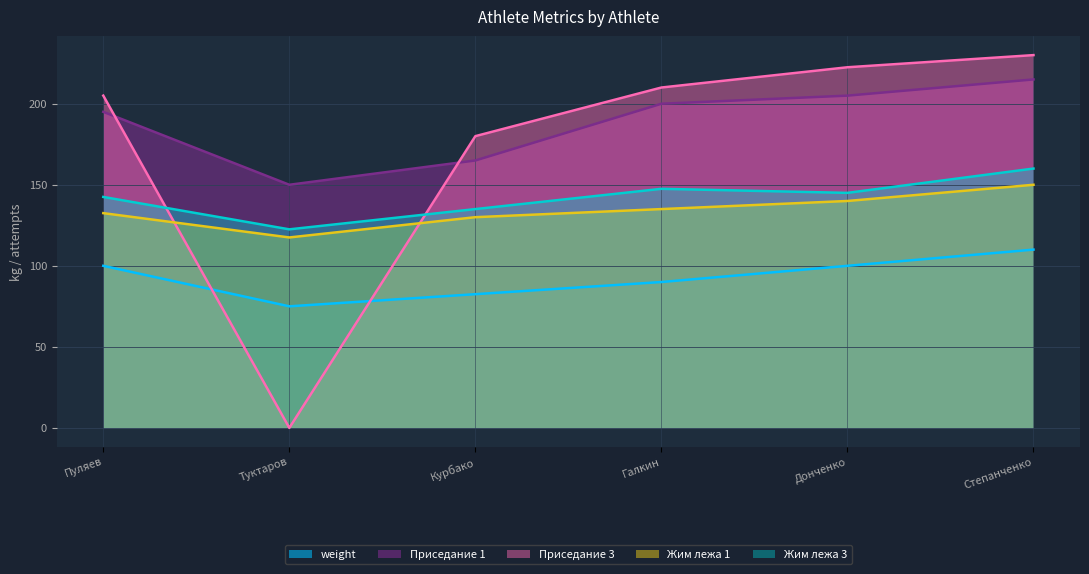

True or false: Жим лежа 3 has more than 2 interior local peaks.

False